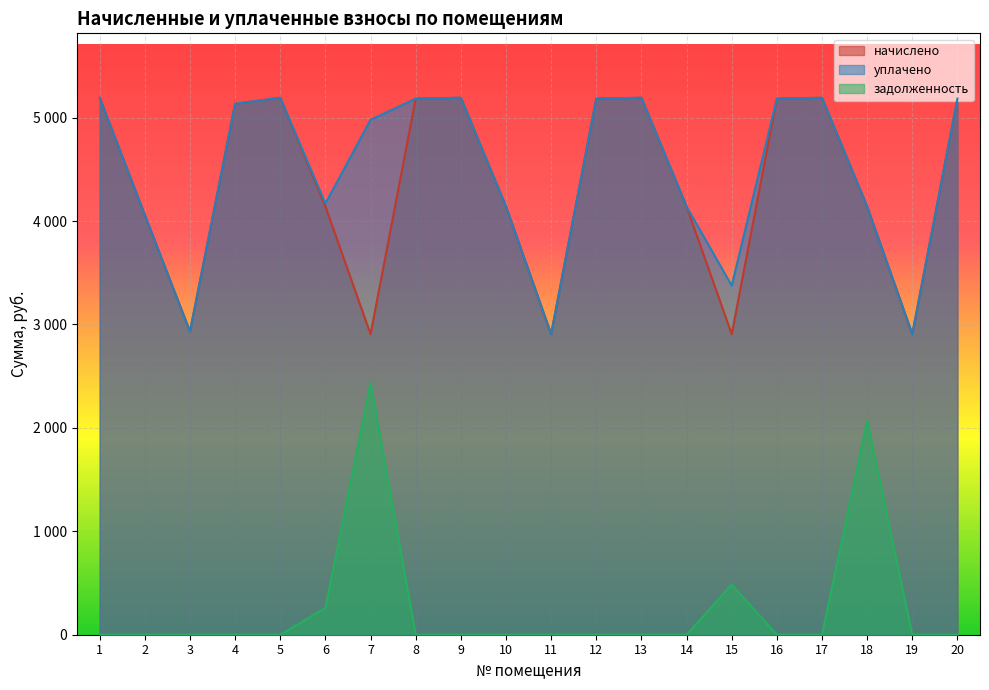

Reading left to right, transcribe all the data shown in this chart.

начислено: 5191.6	4057.2	2931.1	5133.6	5191.6	4140.0	2906.3	5183.3	5191.6	4140.0	2906.3	5183.3	5191.6	4140.0	2906.3	5183.3	5191.6	4140.0	2906.3	5183.3
уплачено: 5191.6	4057.2	2931.1	5133.6	5191.6	4170.0	4979.0	5183.3	5191.6	4140.0	2906.3	5183.3	5191.6	4140.0	3375.0	5183.3	5191.6	4140.0	2906.3	5183.3
задолженность: 0.0	0.0	0.0	0.0	0.0	260.0	2436.0	0.0	0.0	0.0	0.0	0.0	0.0	0.0	484.4	0.0	0.0	2070.0	0.0	0.0